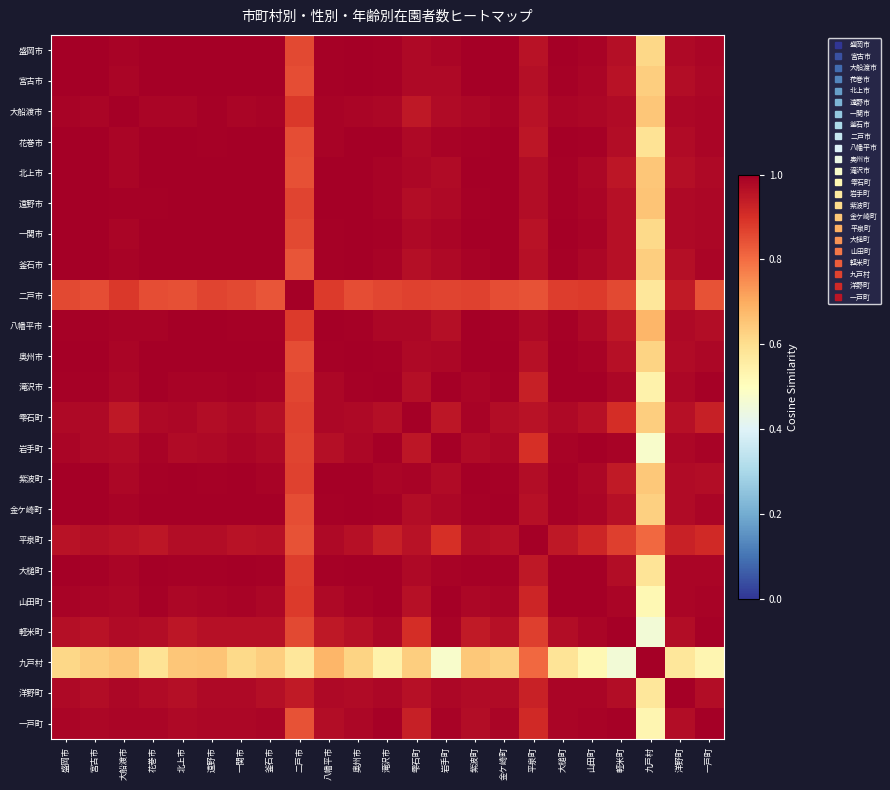

Reading right to left, transcribe all the data shown in this chart.

盛岡市: 一戸町=1.0	洋野町=1.0	九戸村=0.6	軽米町=1.0	山田町=1.0	大槌町=1.0	平泉町=1.0	金ケ崎町=1.0	紫波町=1.0	岩手町=1.0	雫石町=1.0	滝沢市=1.0	奥州市=1.0	八幡平市=1.0	二戸市=0.9	釜石市=1.0	一関市=1.0	遠野市=1.0	北上市=1.0	花巻市=1.0	大船渡市=1.0	宮古市=1.0	盛岡市=1.0
宮古市: 一戸町=1.0	洋野町=1.0	九戸村=0.6	軽米町=1.0	山田町=1.0	大槌町=1.0	平泉町=1.0	金ケ崎町=1.0	紫波町=1.0	岩手町=1.0	雫石町=1.0	滝沢市=1.0	奥州市=1.0	八幡平市=1.0	二戸市=0.8	釜石市=1.0	一関市=1.0	遠野市=1.0	北上市=1.0	花巻市=1.0	大船渡市=1.0	宮古市=1.0	盛岡市=1.0
大船渡市: 一戸町=1.0	洋野町=1.0	九戸村=0.6	軽米町=1.0	山田町=1.0	大槌町=1.0	平泉町=1.0	金ケ崎町=1.0	紫波町=1.0	岩手町=1.0	雫石町=0.9	滝沢市=1.0	奥州市=1.0	八幡平市=1.0	二戸市=0.9	釜石市=1.0	一関市=1.0	遠野市=1.0	北上市=1.0	花巻市=1.0	大船渡市=1.0	宮古市=1.0	盛岡市=1.0
花巻市: 一戸町=1.0	洋野町=1.0	九戸村=0.6	軽米町=1.0	山田町=1.0	大槌町=1.0	平泉町=0.9	金ケ崎町=1.0	紫波町=1.0	岩手町=1.0	雫石町=1.0	滝沢市=1.0	奥州市=1.0	八幡平市=1.0	二戸市=0.9	釜石市=1.0	一関市=1.0	遠野市=1.0	北上市=1.0	花巻市=1.0	大船渡市=1.0	宮古市=1.0	盛岡市=1.0
北上市: 一戸町=1.0	洋野町=1.0	九戸村=0.6	軽米町=1.0	山田町=1.0	大槌町=1.0	平泉町=1.0	金ケ崎町=1.0	紫波町=1.0	岩手町=1.0	雫石町=1.0	滝沢市=1.0	奥州市=1.0	八幡平市=1.0	二戸市=0.8	釜石市=1.0	一関市=1.0	遠野市=1.0	北上市=1.0	花巻市=1.0	大船渡市=1.0	宮古市=1.0	盛岡市=1.0
遠野市: 一戸町=1.0	洋野町=1.0	九戸村=0.7	軽米町=1.0	山田町=1.0	大槌町=1.0	平泉町=1.0	金ケ崎町=1.0	紫波町=1.0	岩手町=1.0	雫石町=1.0	滝沢市=1.0	奥州市=1.0	八幡平市=1.0	二戸市=0.9	釜石市=1.0	一関市=1.0	遠野市=1.0	北上市=1.0	花巻市=1.0	大船渡市=1.0	宮古市=1.0	盛岡市=1.0
一関市: 一戸町=1.0	洋野町=1.0	九戸村=0.6	軽米町=1.0	山田町=1.0	大槌町=1.0	平泉町=1.0	金ケ崎町=1.0	紫波町=1.0	岩手町=1.0	雫石町=1.0	滝沢市=1.0	奥州市=1.0	八幡平市=1.0	二戸市=0.9	釜石市=1.0	一関市=1.0	遠野市=1.0	北上市=1.0	花巻市=1.0	大船渡市=1.0	宮古市=1.0	盛岡市=1.0
釜石市: 一戸町=1.0	洋野町=1.0	九戸村=0.6	軽米町=1.0	山田町=1.0	大槌町=1.0	平泉町=1.0	金ケ崎町=1.0	紫波町=1.0	岩手町=1.0	雫石町=1.0	滝沢市=1.0	奥州市=1.0	八幡平市=1.0	二戸市=0.8	釜石市=1.0	一関市=1.0	遠野市=1.0	北上市=1.0	花巻市=1.0	大船渡市=1.0	宮古市=1.0	盛岡市=1.0
二戸市: 一戸町=0.8	洋野町=0.9	九戸村=0.6	軽米町=0.9	山田町=0.9	大槌町=0.9	平泉町=0.8	金ケ崎町=0.8	紫波町=0.9	岩手町=0.9	雫石町=0.9	滝沢市=0.9	奥州市=0.9	八幡平市=0.9	二戸市=1.0	釜石市=0.8	一関市=0.9	遠野市=0.9	北上市=0.8	花巻市=0.9	大船渡市=0.9	宮古市=0.8	盛岡市=0.9
八幡平市: 一戸町=1.0	洋野町=1.0	九戸村=0.7	軽米町=0.9	山田町=1.0	大槌町=1.0	平泉町=1.0	金ケ崎町=1.0	紫波町=1.0	岩手町=1.0	雫石町=1.0	滝沢市=1.0	奥州市=1.0	八幡平市=1.0	二戸市=0.9	釜石市=1.0	一関市=1.0	遠野市=1.0	北上市=1.0	花巻市=1.0	大船渡市=1.0	宮古市=1.0	盛岡市=1.0
奥州市: 一戸町=1.0	洋野町=1.0	九戸村=0.6	軽米町=1.0	山田町=1.0	大槌町=1.0	平泉町=1.0	金ケ崎町=1.0	紫波町=1.0	岩手町=1.0	雫石町=1.0	滝沢市=1.0	奥州市=1.0	八幡平市=1.0	二戸市=0.9	釜石市=1.0	一関市=1.0	遠野市=1.0	北上市=1.0	花巻市=1.0	大船渡市=1.0	宮古市=1.0	盛岡市=1.0
滝沢市: 一戸町=1.0	洋野町=1.0	九戸村=0.5	軽米町=1.0	山田町=1.0	大槌町=1.0	平泉町=0.9	金ケ崎町=1.0	紫波町=1.0	岩手町=1.0	雫石町=1.0	滝沢市=1.0	奥州市=1.0	八幡平市=1.0	二戸市=0.9	釜石市=1.0	一関市=1.0	遠野市=1.0	北上市=1.0	花巻市=1.0	大船渡市=1.0	宮古市=1.0	盛岡市=1.0
雫石町: 一戸町=0.9	洋野町=1.0	九戸村=0.6	軽米町=0.9	山田町=1.0	大槌町=1.0	平泉町=1.0	金ケ崎町=1.0	紫波町=1.0	岩手町=1.0	雫石町=1.0	滝沢市=1.0	奥州市=1.0	八幡平市=1.0	二戸市=0.9	釜石市=1.0	一関市=1.0	遠野市=1.0	北上市=1.0	花巻市=1.0	大船渡市=0.9	宮古市=1.0	盛岡市=1.0
岩手町: 一戸町=1.0	洋野町=1.0	九戸村=0.5	軽米町=1.0	山田町=1.0	大槌町=1.0	平泉町=0.9	金ケ崎町=1.0	紫波町=1.0	岩手町=1.0	雫石町=1.0	滝沢市=1.0	奥州市=1.0	八幡平市=1.0	二戸市=0.9	釜石市=1.0	一関市=1.0	遠野市=1.0	北上市=1.0	花巻市=1.0	大船渡市=1.0	宮古市=1.0	盛岡市=1.0
紫波町: 一戸町=1.0	洋野町=1.0	九戸村=0.6	軽米町=0.9	山田町=1.0	大槌町=1.0	平泉町=1.0	金ケ崎町=1.0	紫波町=1.0	岩手町=1.0	雫石町=1.0	滝沢市=1.0	奥州市=1.0	八幡平市=1.0	二戸市=0.9	釜石市=1.0	一関市=1.0	遠野市=1.0	北上市=1.0	花巻市=1.0	大船渡市=1.0	宮古市=1.0	盛岡市=1.0
金ケ崎町: 一戸町=1.0	洋野町=1.0	九戸村=0.6	軽米町=1.0	山田町=1.0	大槌町=1.0	平泉町=1.0	金ケ崎町=1.0	紫波町=1.0	岩手町=1.0	雫石町=1.0	滝沢市=1.0	奥州市=1.0	八幡平市=1.0	二戸市=0.8	釜石市=1.0	一関市=1.0	遠野市=1.0	北上市=1.0	花巻市=1.0	大船渡市=1.0	宮古市=1.0	盛岡市=1.0
平泉町: 一戸町=0.9	洋野町=0.9	九戸村=0.8	軽米町=0.9	山田町=0.9	大槌町=0.9	平泉町=1.0	金ケ崎町=1.0	紫波町=1.0	岩手町=0.9	雫石町=1.0	滝沢市=0.9	奥州市=1.0	八幡平市=1.0	二戸市=0.8	釜石市=1.0	一関市=1.0	遠野市=1.0	北上市=1.0	花巻市=0.9	大船渡市=1.0	宮古市=1.0	盛岡市=1.0
大槌町: 一戸町=1.0	洋野町=1.0	九戸村=0.6	軽米町=1.0	山田町=1.0	大槌町=1.0	平泉町=0.9	金ケ崎町=1.0	紫波町=1.0	岩手町=1.0	雫石町=1.0	滝沢市=1.0	奥州市=1.0	八幡平市=1.0	二戸市=0.9	釜石市=1.0	一関市=1.0	遠野市=1.0	北上市=1.0	花巻市=1.0	大船渡市=1.0	宮古市=1.0	盛岡市=1.0
山田町: 一戸町=1.0	洋野町=1.0	九戸村=0.5	軽米町=1.0	山田町=1.0	大槌町=1.0	平泉町=0.9	金ケ崎町=1.0	紫波町=1.0	岩手町=1.0	雫石町=1.0	滝沢市=1.0	奥州市=1.0	八幡平市=1.0	二戸市=0.9	釜石市=1.0	一関市=1.0	遠野市=1.0	北上市=1.0	花巻市=1.0	大船渡市=1.0	宮古市=1.0	盛岡市=1.0
軽米町: 一戸町=1.0	洋野町=1.0	九戸村=0.5	軽米町=1.0	山田町=1.0	大槌町=1.0	平泉町=0.9	金ケ崎町=1.0	紫波町=0.9	岩手町=1.0	雫石町=0.9	滝沢市=1.0	奥州市=1.0	八幡平市=0.9	二戸市=0.9	釜石市=1.0	一関市=1.0	遠野市=1.0	北上市=1.0	花巻市=1.0	大船渡市=1.0	宮古市=1.0	盛岡市=1.0
九戸村: 一戸町=0.5	洋野町=0.6	九戸村=1.0	軽米町=0.5	山田町=0.5	大槌町=0.6	平泉町=0.8	金ケ崎町=0.6	紫波町=0.6	岩手町=0.5	雫石町=0.6	滝沢市=0.5	奥州市=0.6	八幡平市=0.7	二戸市=0.6	釜石市=0.6	一関市=0.6	遠野市=0.7	北上市=0.6	花巻市=0.6	大船渡市=0.6	宮古市=0.6	盛岡市=0.6
洋野町: 一戸町=1.0	洋野町=1.0	九戸村=0.6	軽米町=1.0	山田町=1.0	大槌町=1.0	平泉町=0.9	金ケ崎町=1.0	紫波町=1.0	岩手町=1.0	雫石町=1.0	滝沢市=1.0	奥州市=1.0	八幡平市=1.0	二戸市=0.9	釜石市=1.0	一関市=1.0	遠野市=1.0	北上市=1.0	花巻市=1.0	大船渡市=1.0	宮古市=1.0	盛岡市=1.0
一戸町: 一戸町=1.0	洋野町=1.0	九戸村=0.5	軽米町=1.0	山田町=1.0	大槌町=1.0	平泉町=0.9	金ケ崎町=1.0	紫波町=1.0	岩手町=1.0	雫石町=0.9	滝沢市=1.0	奥州市=1.0	八幡平市=1.0	二戸市=0.8	釜石市=1.0	一関市=1.0	遠野市=1.0	北上市=1.0	花巻市=1.0	大船渡市=1.0	宮古市=1.0	盛岡市=1.0